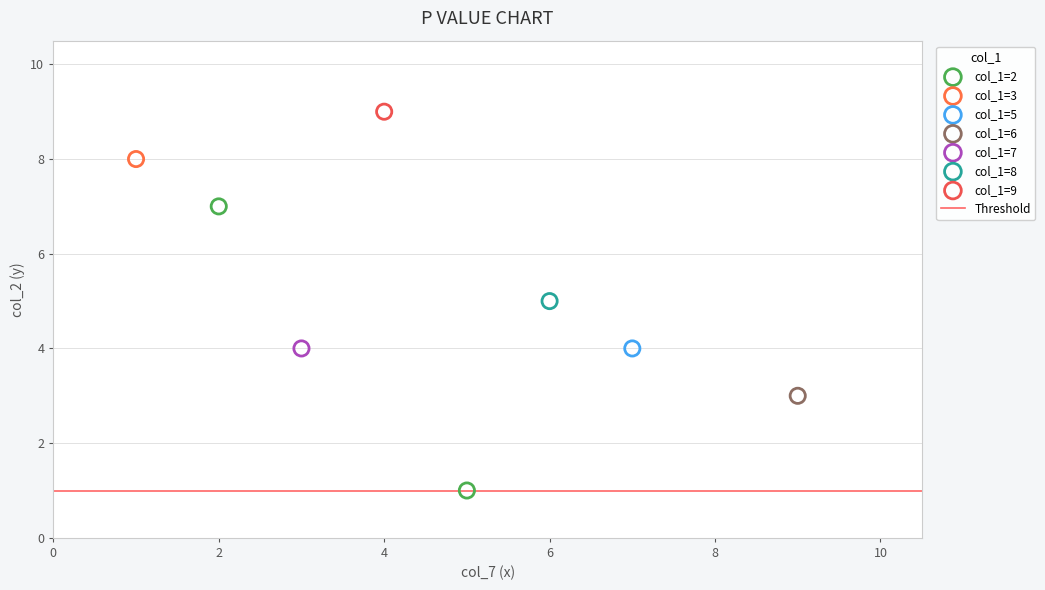

Which series reaches the minimum Y coordinate?

col_1=2